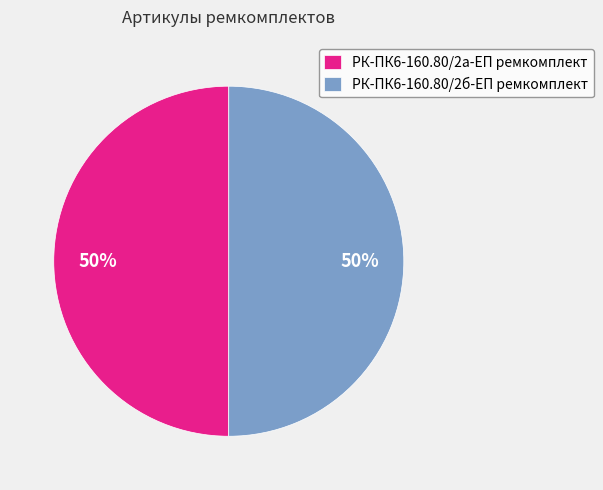

What is the ratio of the value at РК-ПК6-160.80/2а-ЕП ремкомплект to the value at РК-ПК6-160.80/2б-ЕП ремкомплект?

1.0